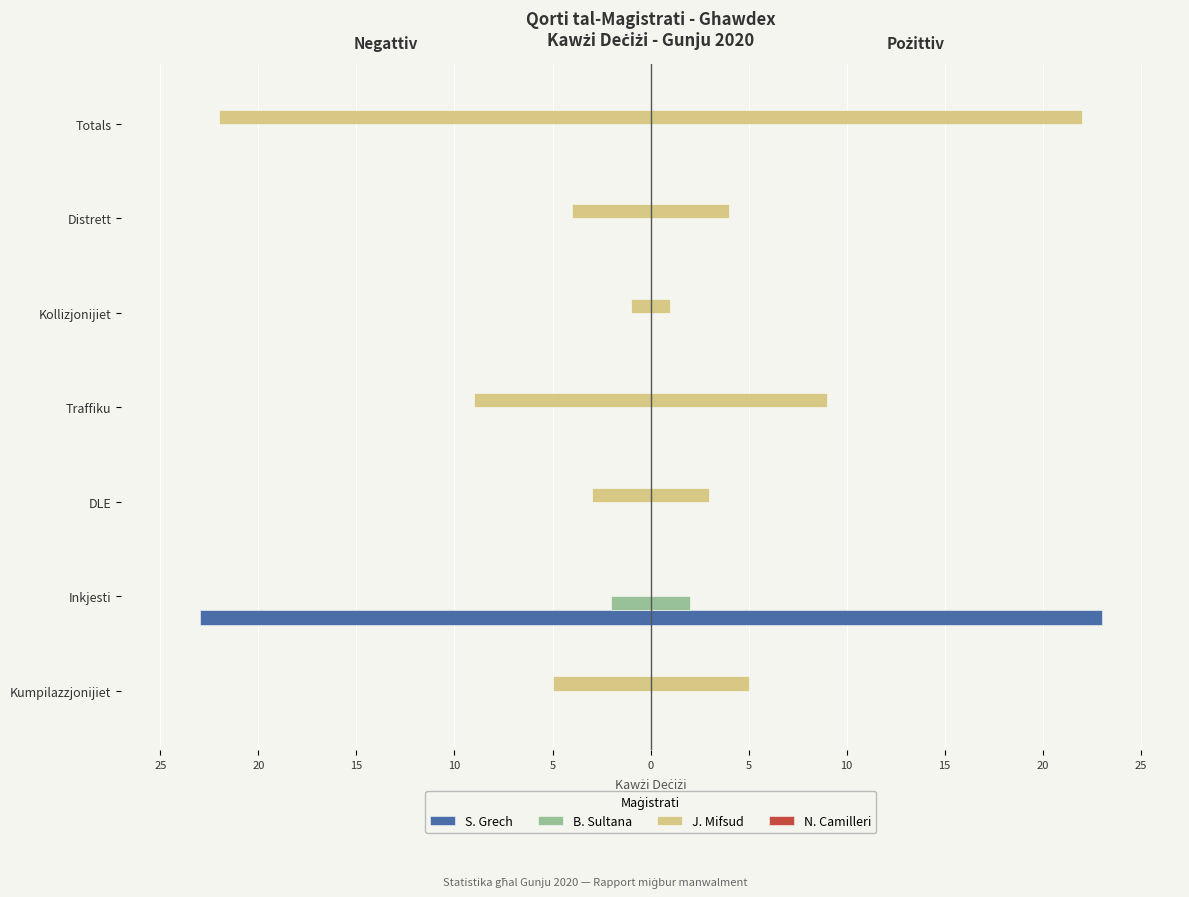

What is the sum of all B. Sultana values?

-2.0